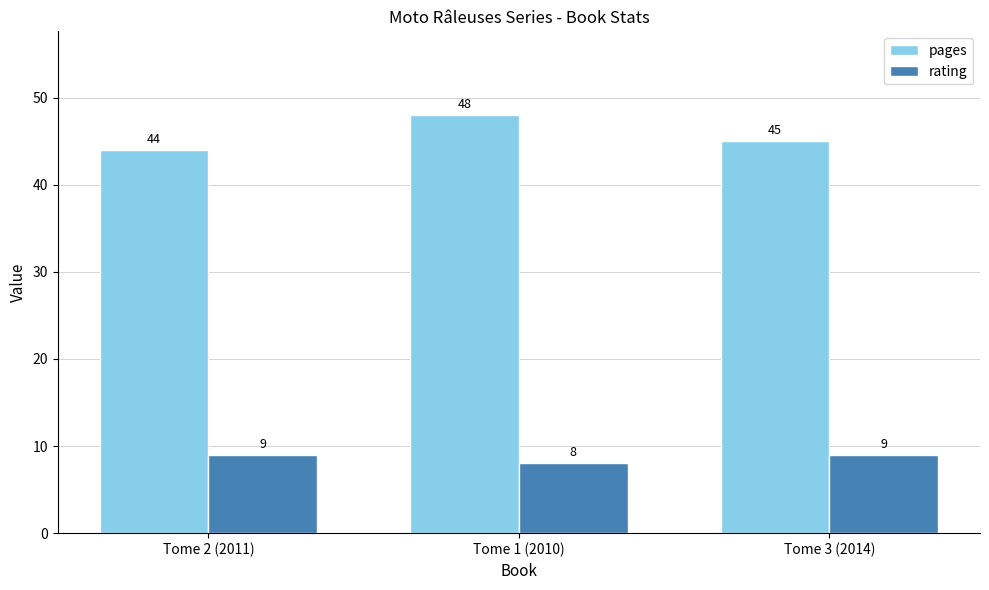

At which label is rating closest to 8?

Tome 1 (2010)